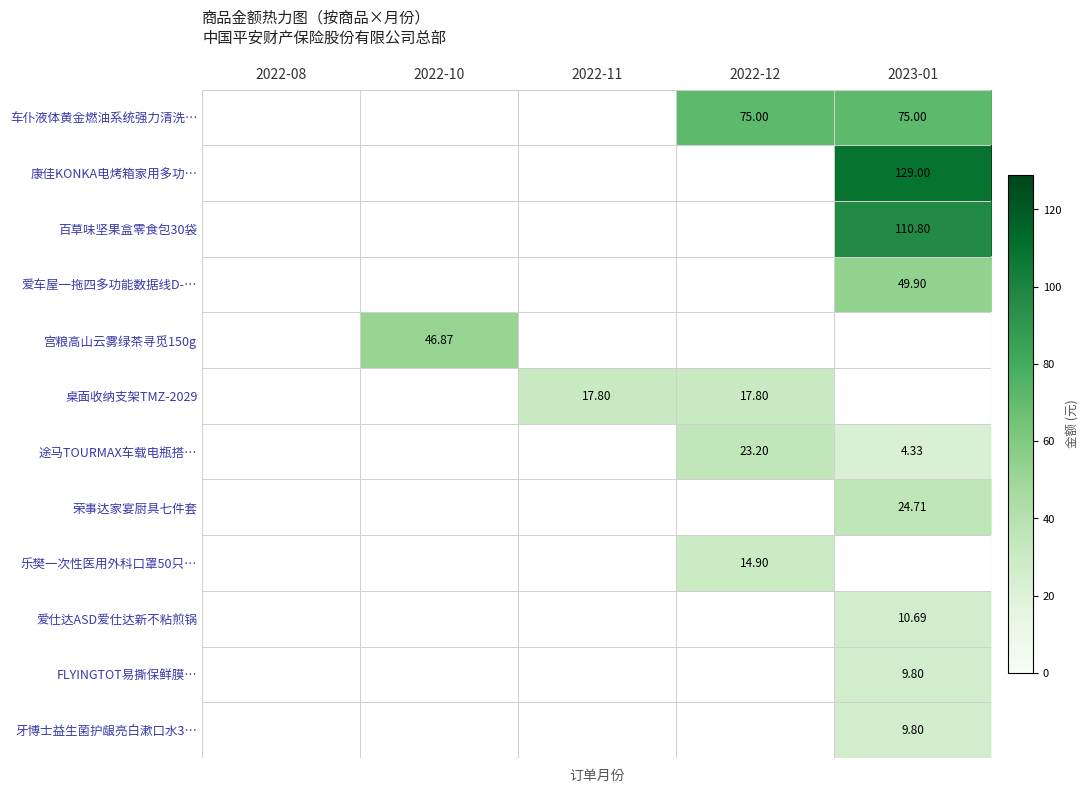

True or false: 途马TOURMAX车载电瓶搭… has a value of -7.9 at 2022-10.

False